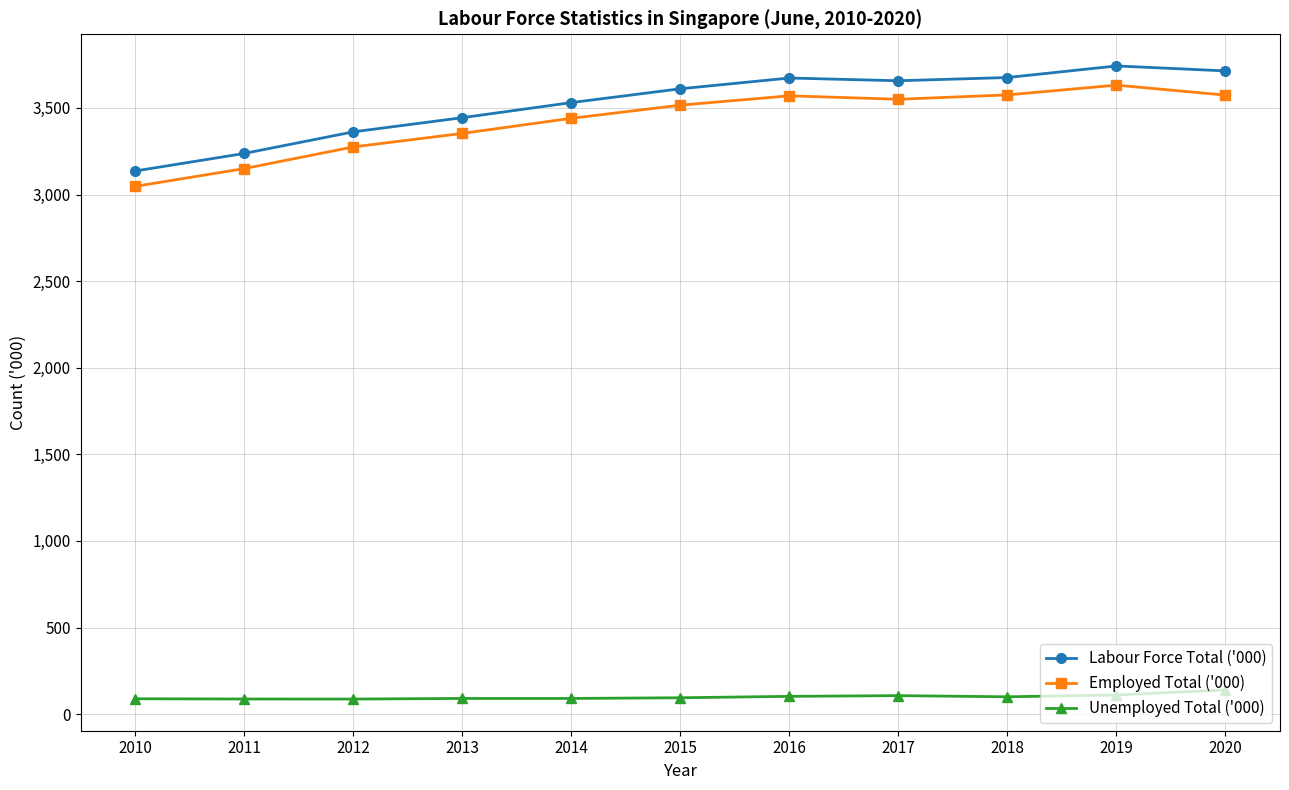

Is this an area chart (filled region under the line)?

No